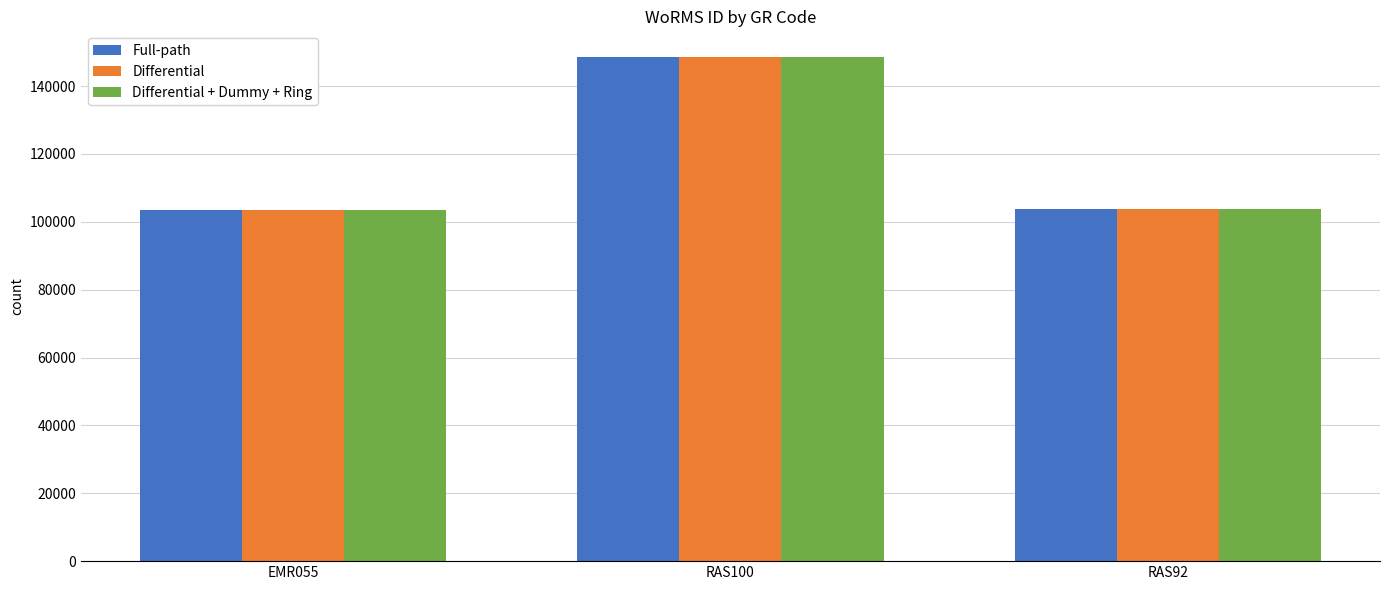

At which label does Differential + Dummy + Ring first exceed 103658?

RAS100